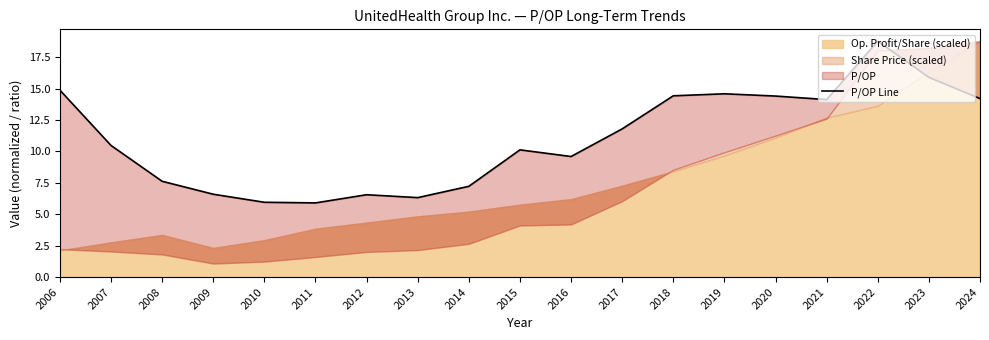

Reading left to right, what are all the values shown in this chart?

2006=14.9	2007=10.5	2008=7.6	2009=6.6	2010=6.0	2011=5.9	2012=6.5	2013=6.3	2014=7.2	2015=10.1	2016=9.6	2017=11.8	2018=14.4	2019=14.6	2020=14.4	2021=14.1	2022=18.8	2023=15.9	2024=14.2